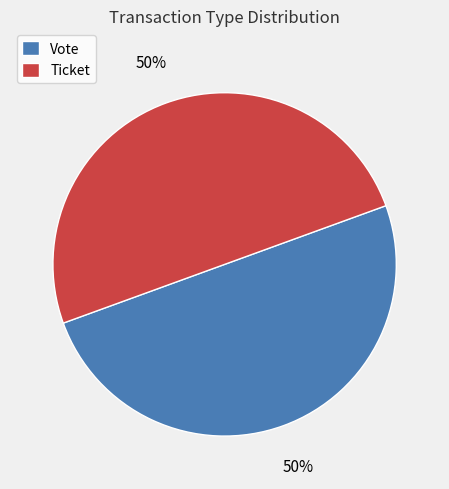

To the nearest percent, what is the combined percentage of Vote and Ticket?

100%